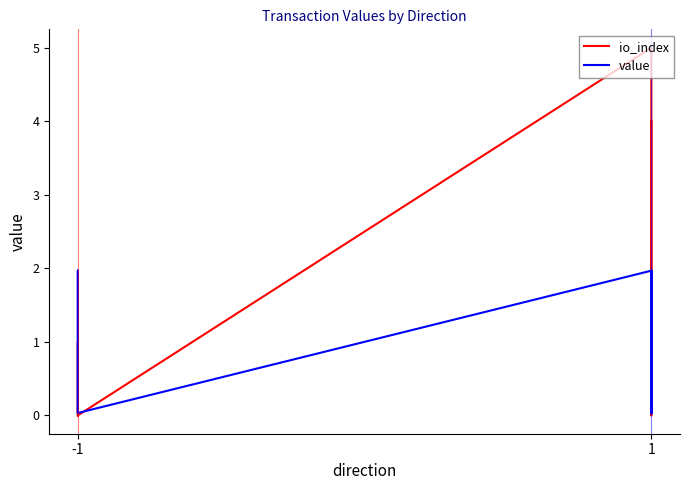

Which series ends up on top after the final intersection of value and io_index?

io_index